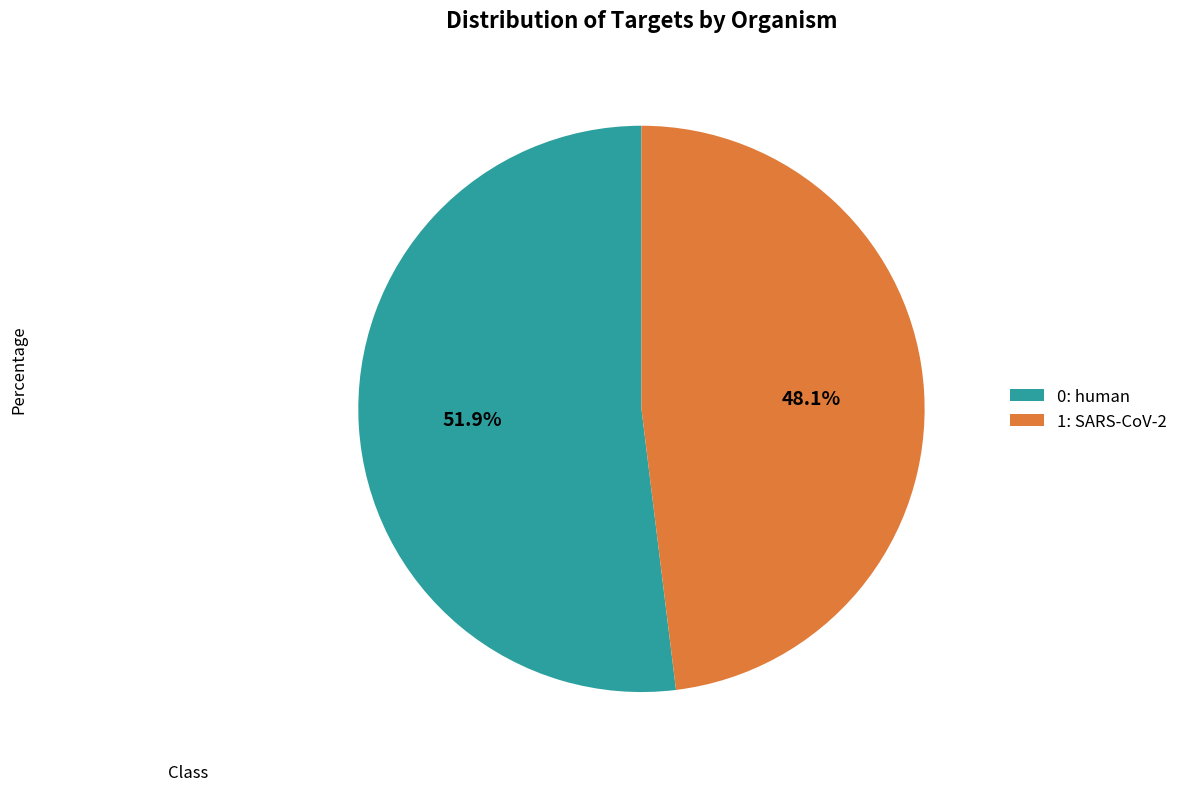

Combined, what portion of the pie is 1: SARS-CoV-2 and 0: human?

100.0%